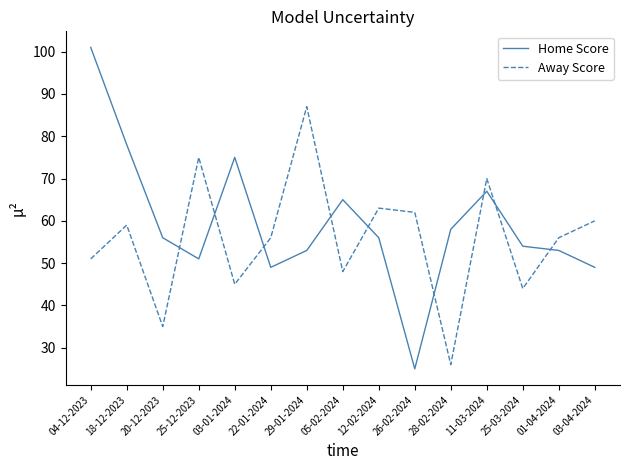

What position from the right is 29-01-2024?

9